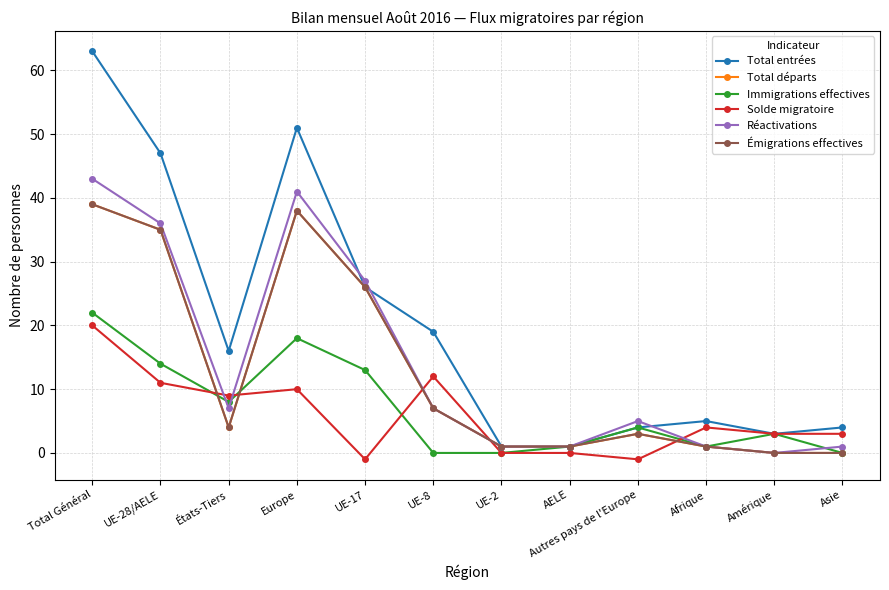

What is the value of the Immigrations effectives point at the 8th from the left?

1